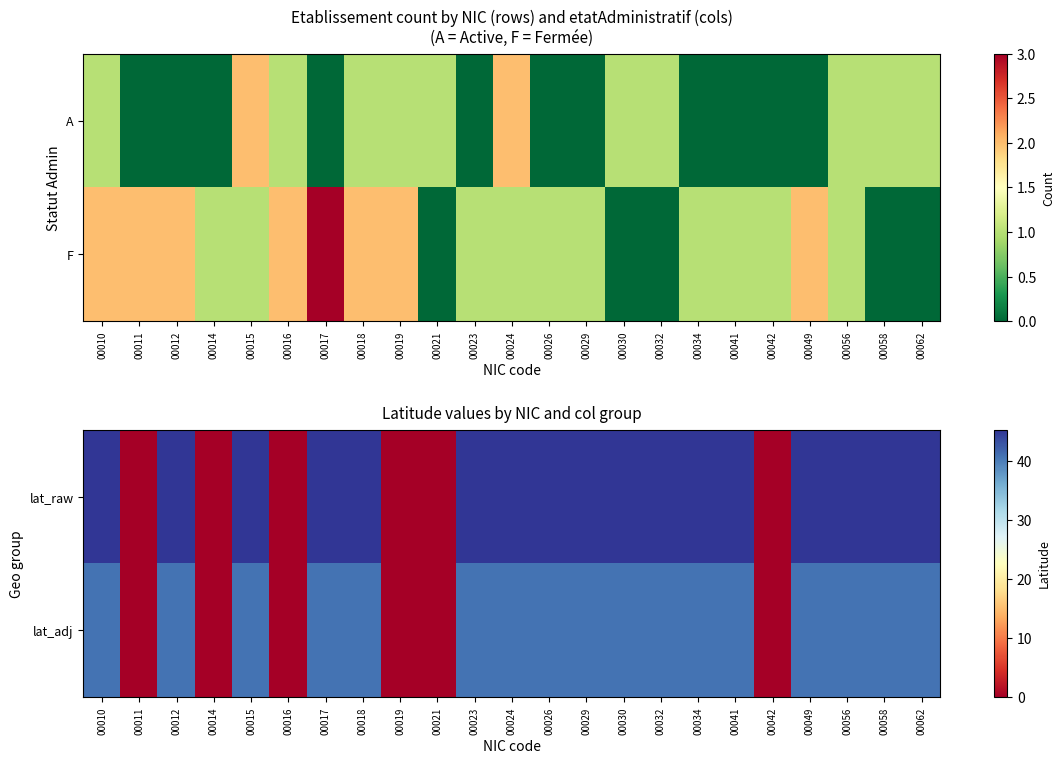

What is the maximum value shown in the chart?

45.3